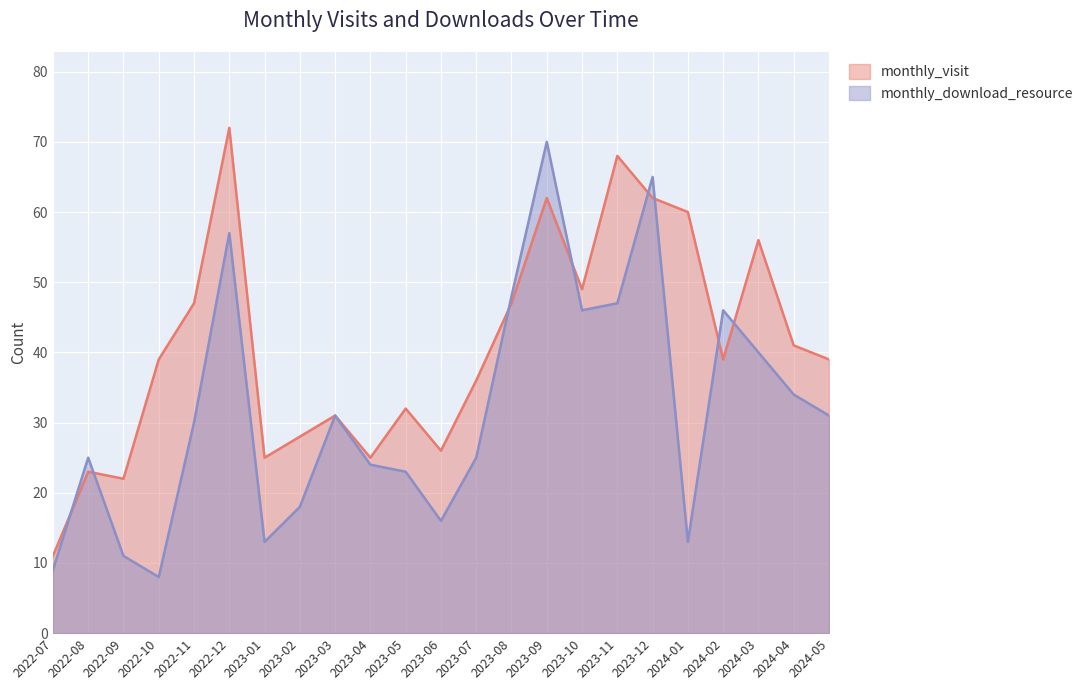

Where is monthly_download_resource nearest to the value 39?

2024-03